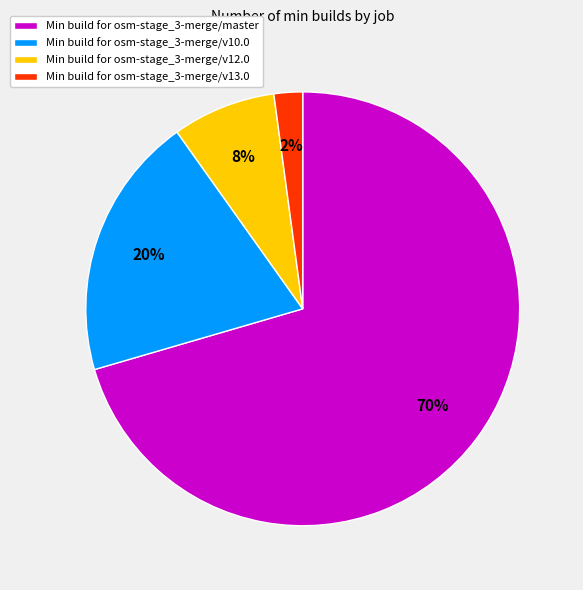

What is the largest slice in the pie chart?

Min build for osm-stage_3-merge/master